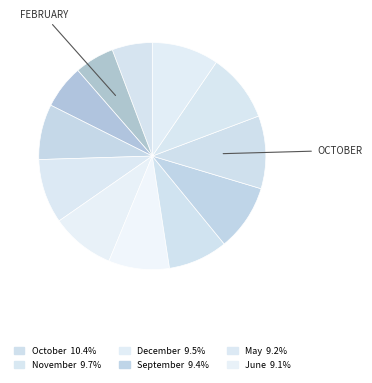

How many slices are in this pie chart?

12